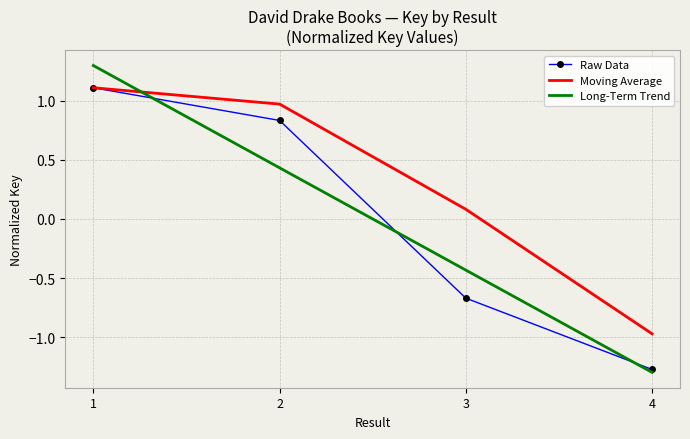

How many values in the Long-Term Trend series exceed 0?

2